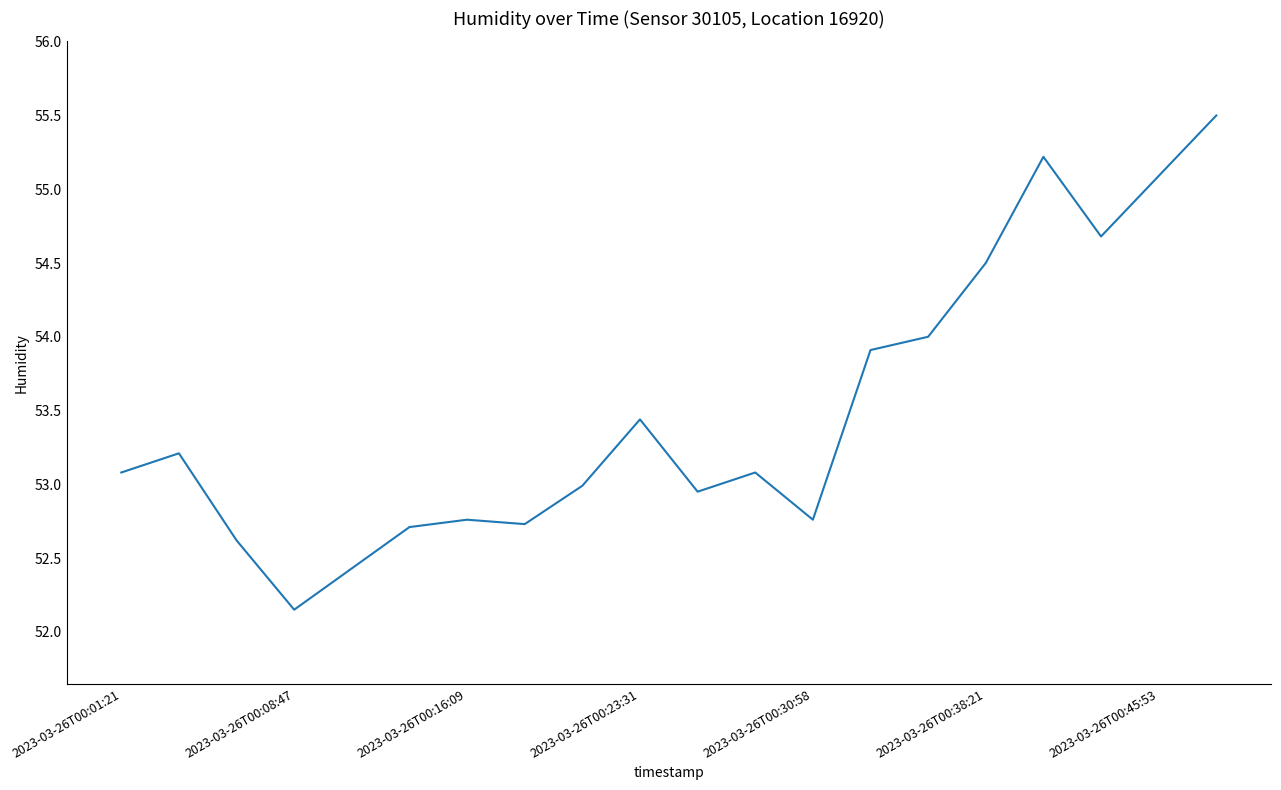

What is the maximum value shown in the chart?

55.5